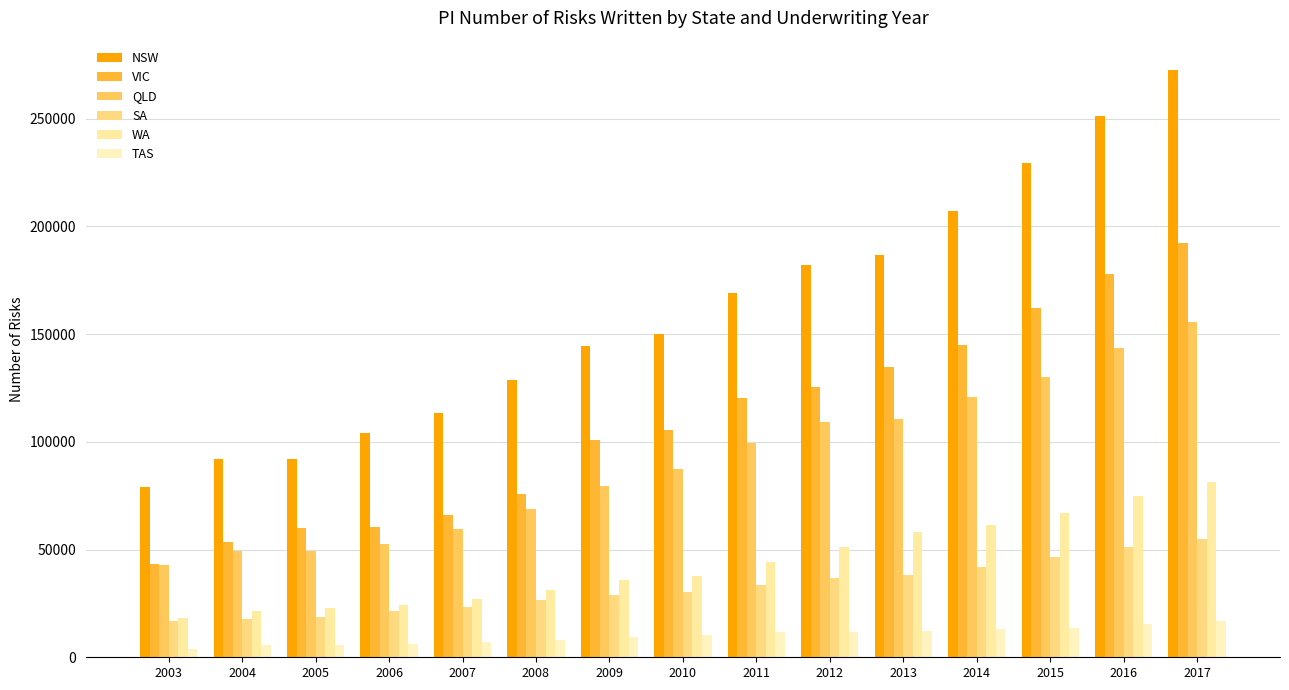

How many series are shown in this chart?

6